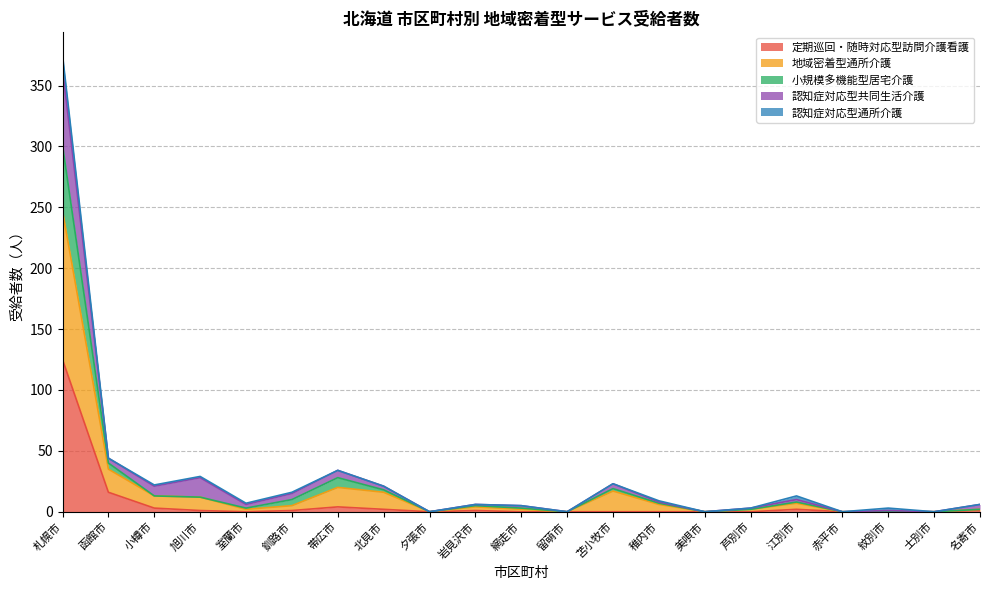

At which category is the sum across all series the highest?

札幌市